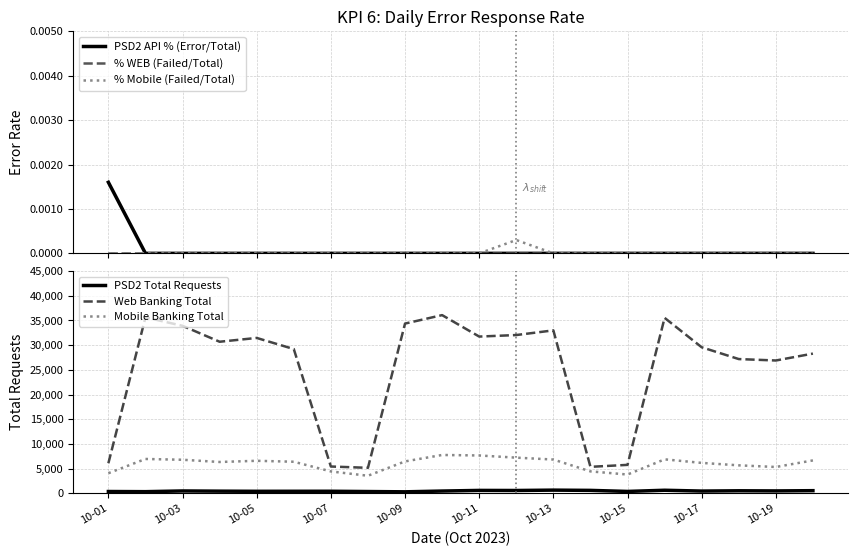

What is the value of the PSD2 Total Requests point at the 8th from the left?

348.0